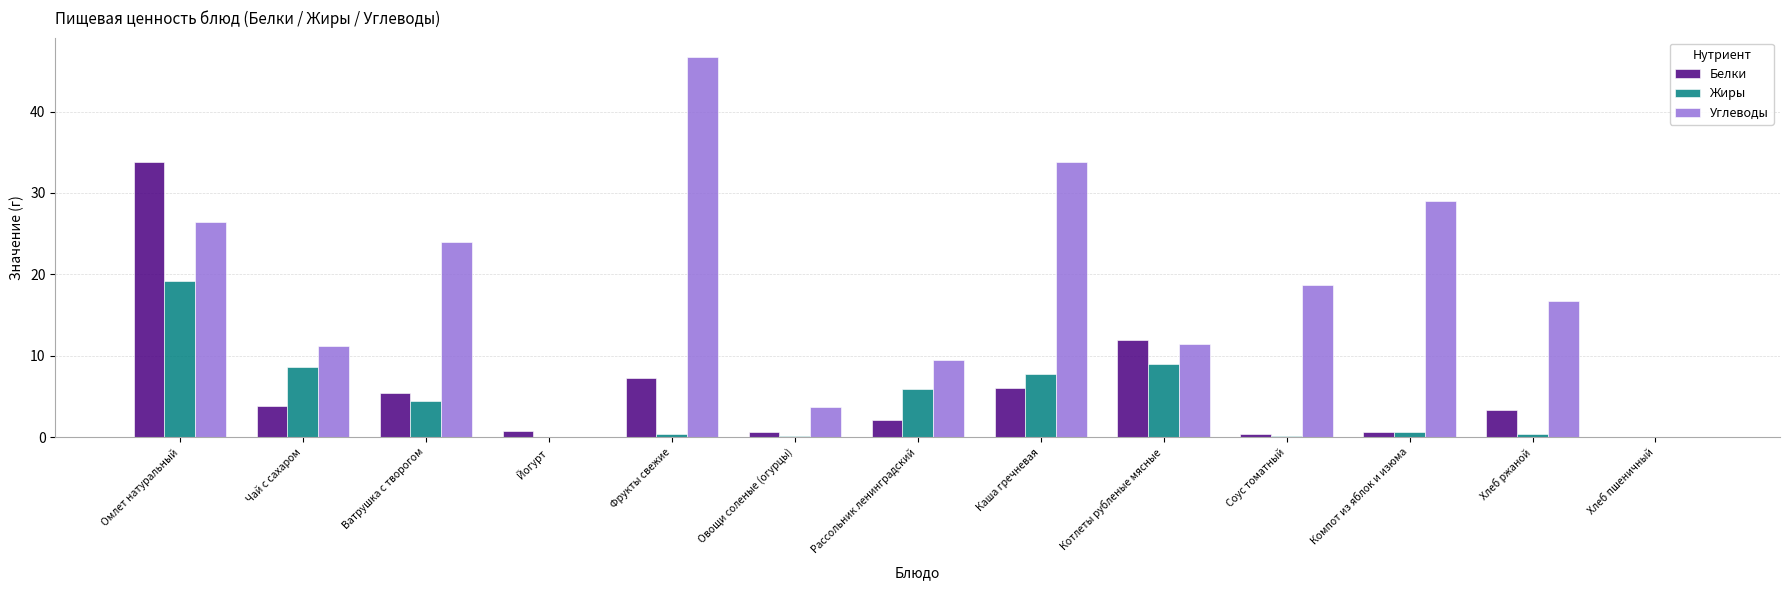

Where is Белки nearest to the value 16?

Котлеты рубленые мясные